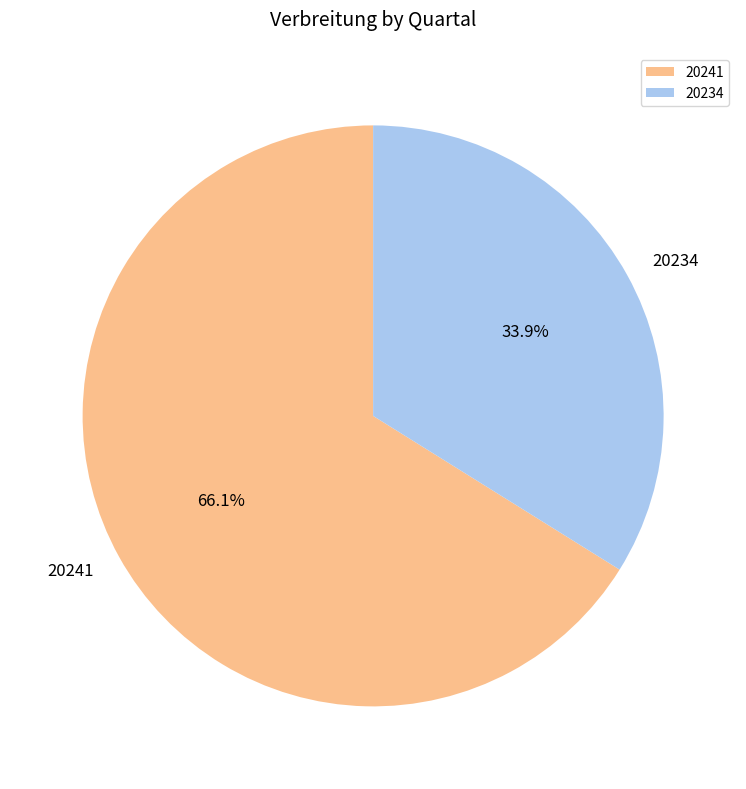

What portion of the pie excludes 20241?

33.9%